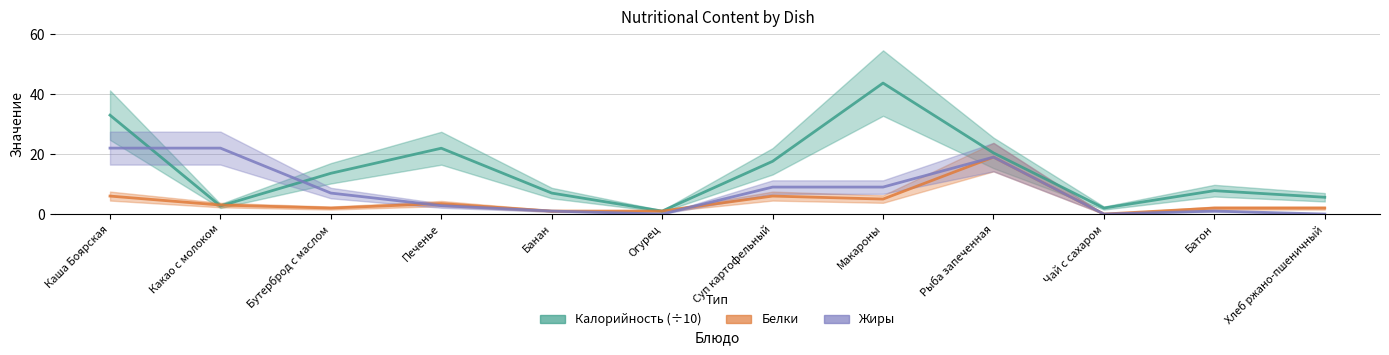

What is the label of the 10th point from the right?

Бутерброд с маслом